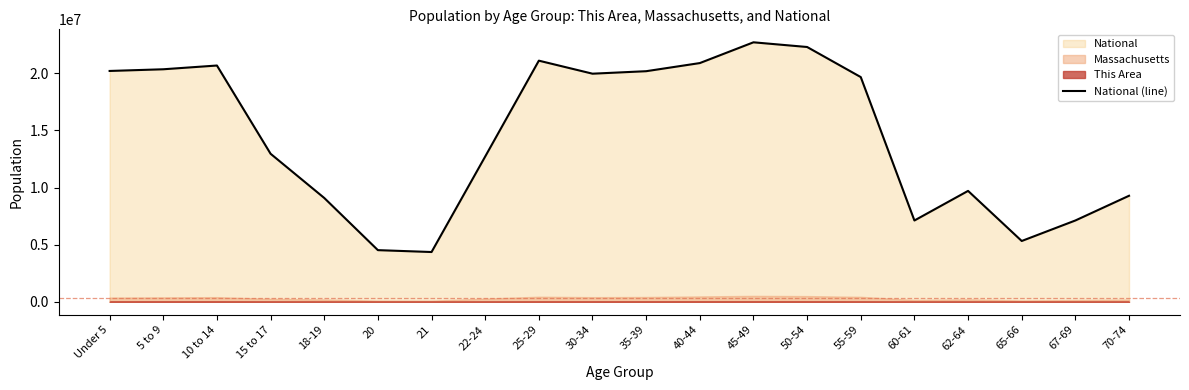

Where is the data nearest to the value 13531442?

15 to 17